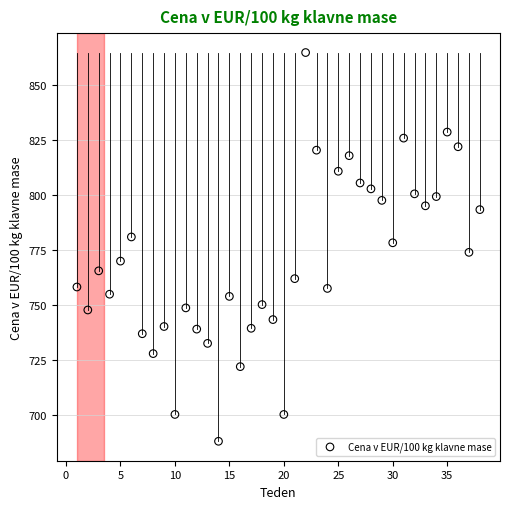

What is the range of Y values (max minus min)?

176.8